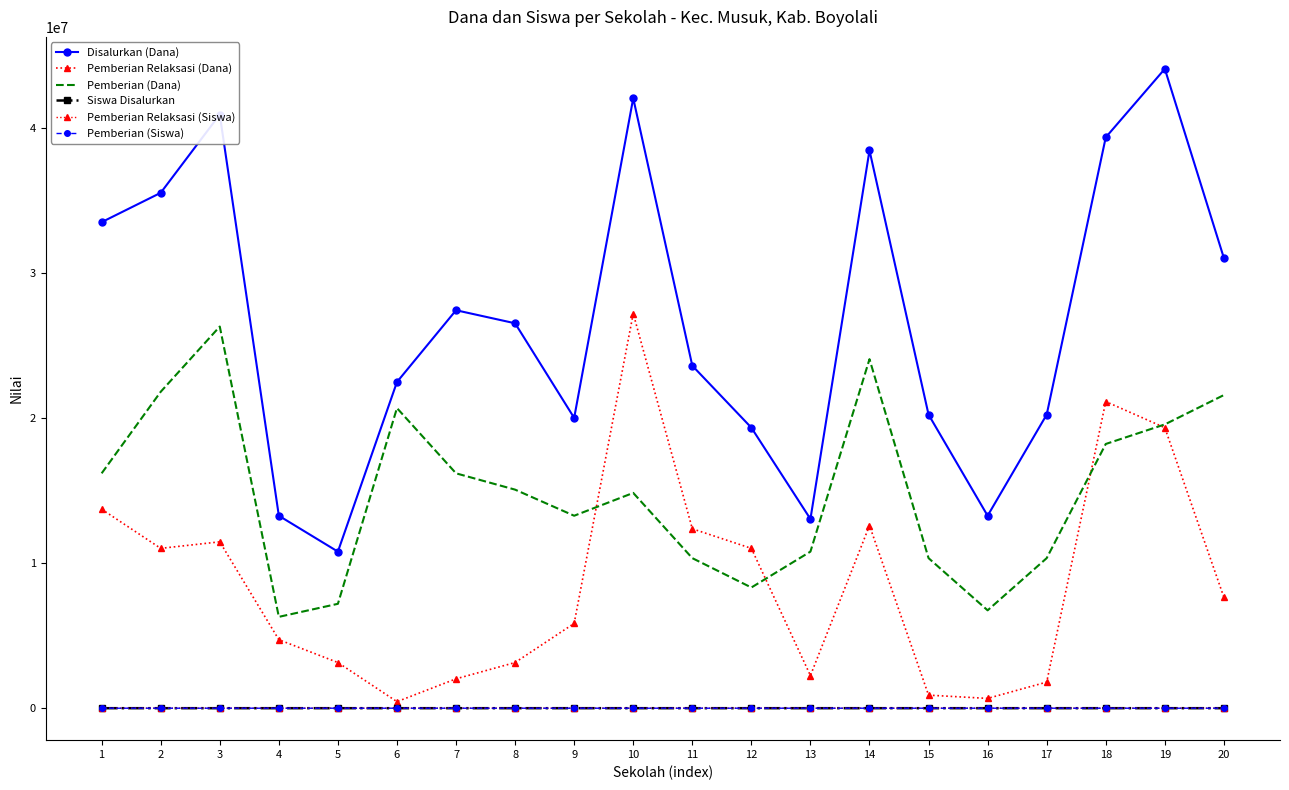

At 9, list the series in order from smallest to largest.

Pemberian Relaksasi (Siswa), Pemberian (Siswa), Siswa Disalurkan, Pemberian Relaksasi (Dana), Pemberian (Dana), Disalurkan (Dana)